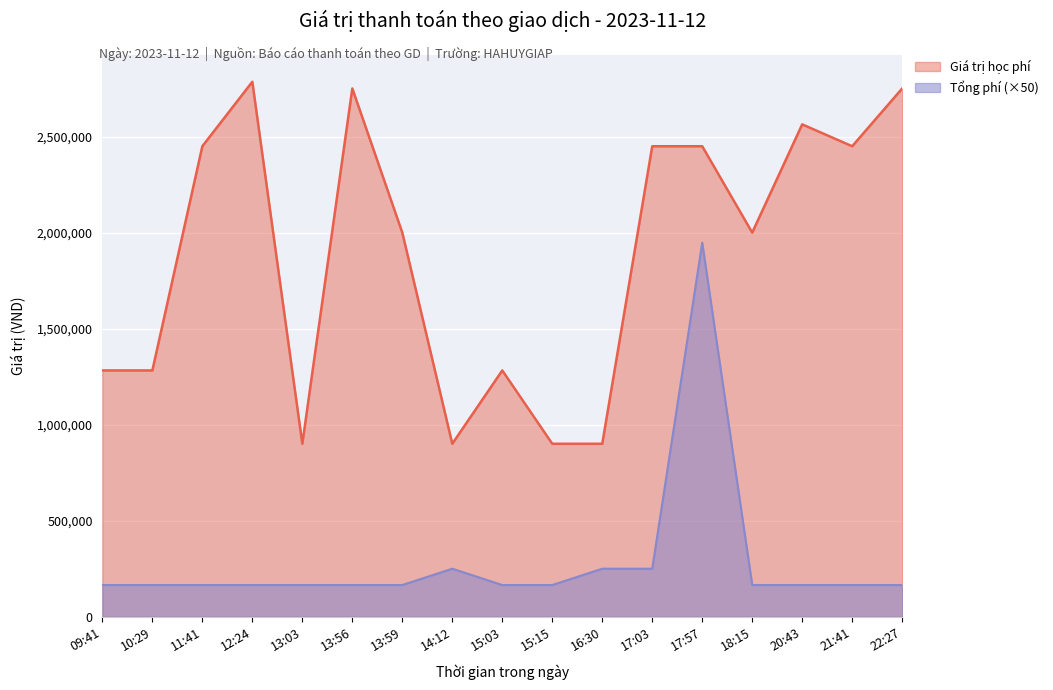

What is the greatest value displayed?

2787000